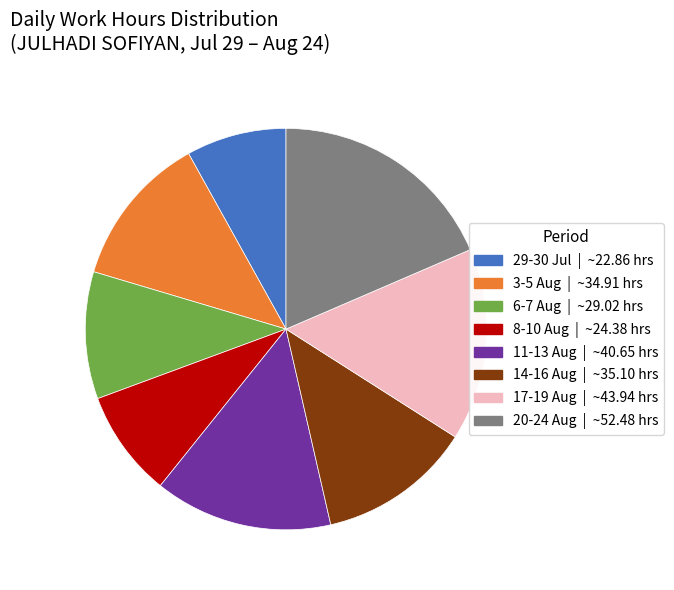

Does any single category account for the majority?

No